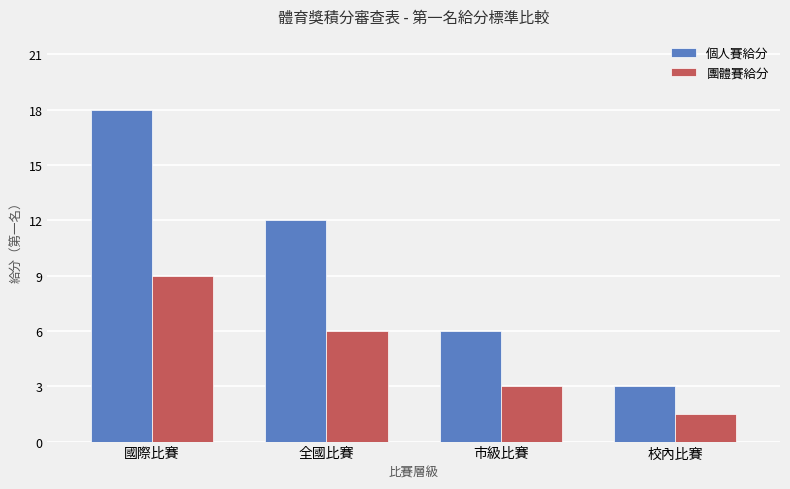

Is the value of 個人賽給分 at 國際比賽 greater than the value of 團體賽給分 at 全國比賽?

Yes